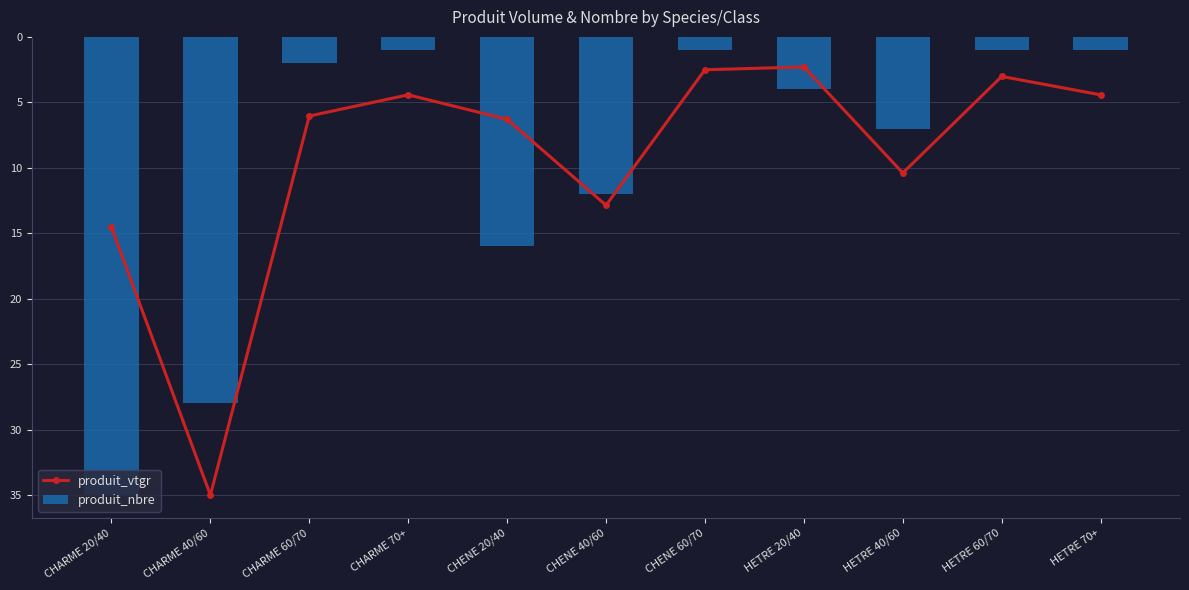

How many distinct data groups are displayed?

2